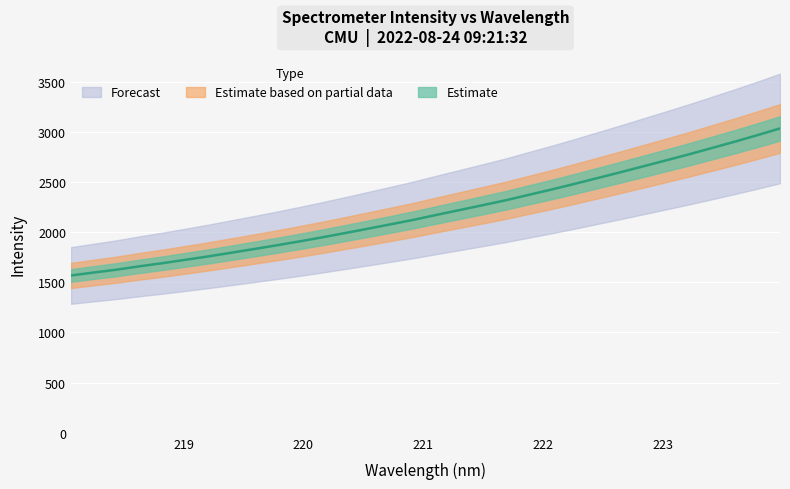

What is the value of the 3rd point from the left?

1626.0